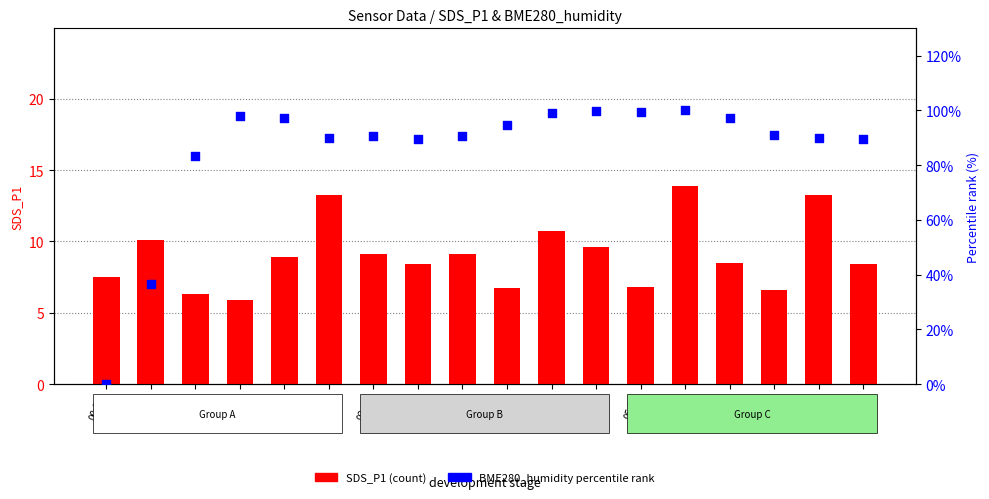

Which series contains the lowest Y value?

BME280_humidity (percentile)